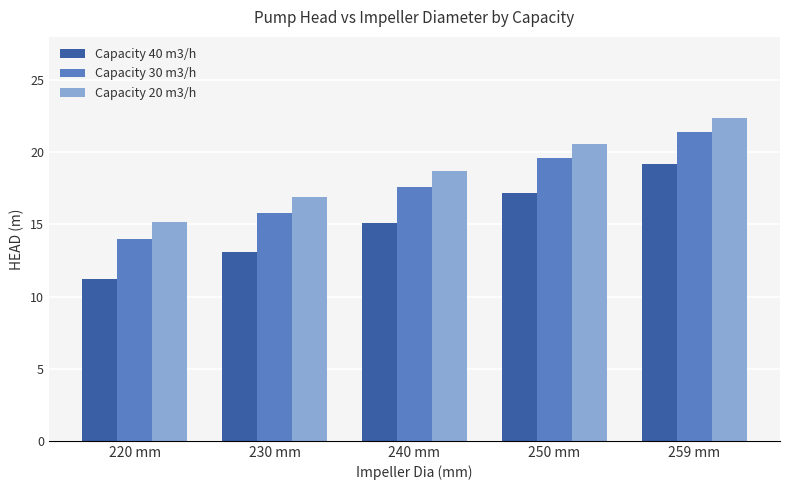

How many data points in Capacity 20 m3/h are less than 18?

2